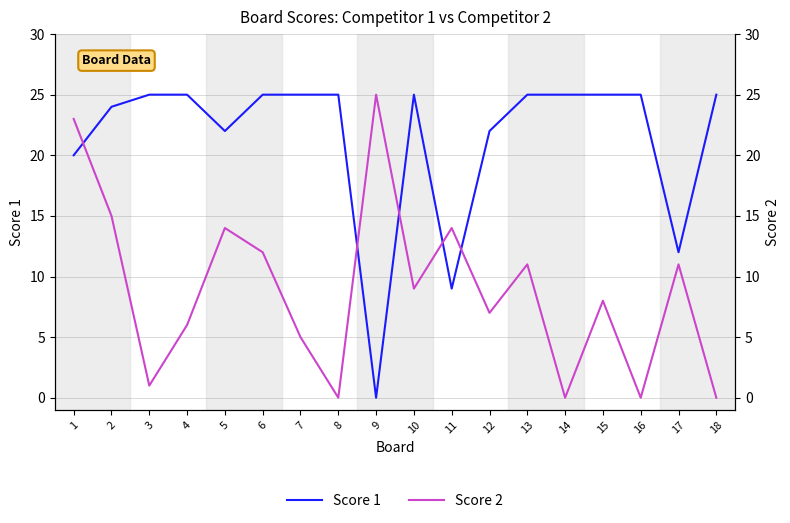

What is the difference between the maximum and minimum values in the Score 2 series?

25